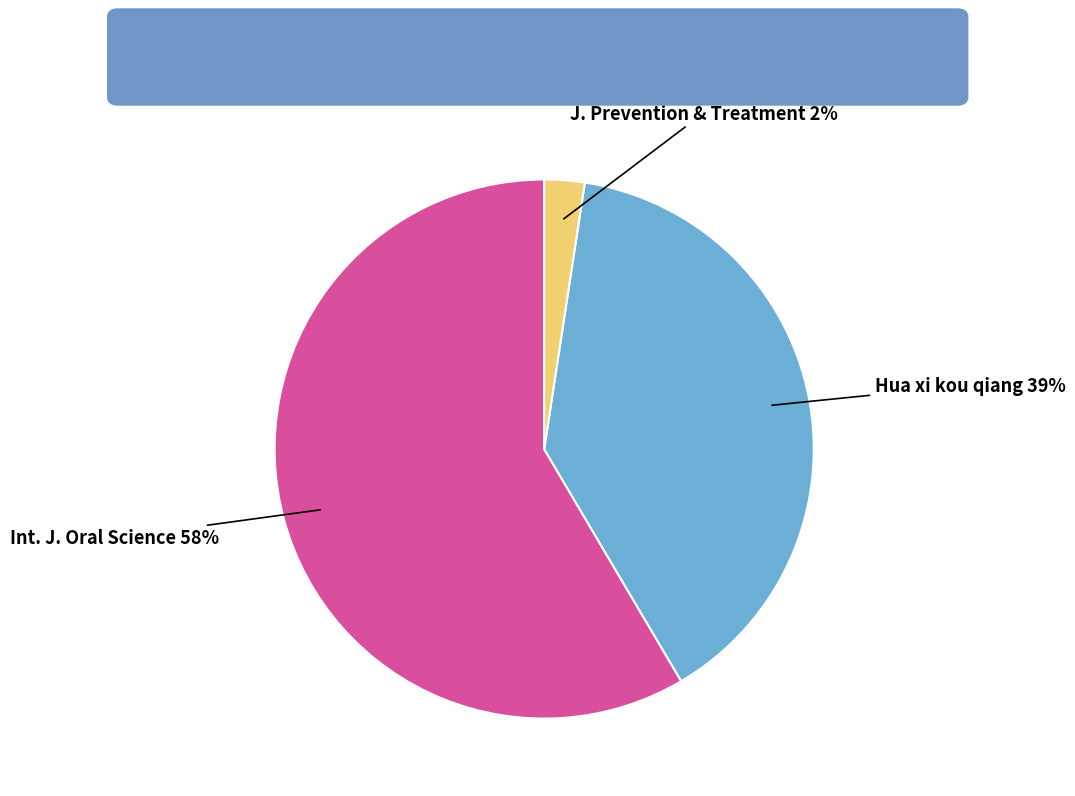

Does any single category account for the majority?

Yes